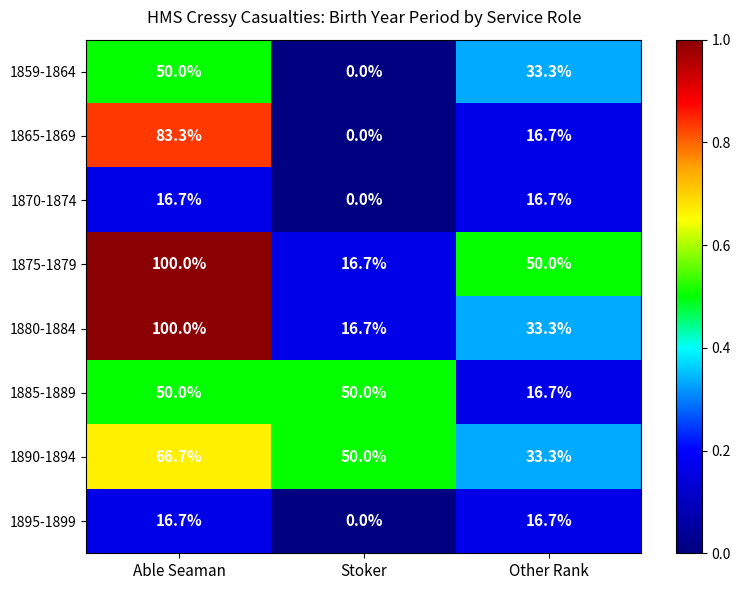

Reading right to left, what are all the values shown in this chart?

1859-1864: 33.3	0.0	50.0
1865-1869: 16.7	0.0	83.3
1870-1874: 16.7	0.0	16.7
1875-1879: 50.0	16.7	100.0
1880-1884: 33.3	16.7	100.0
1885-1889: 16.7	50.0	50.0
1890-1894: 33.3	50.0	66.7
1895-1899: 16.7	0.0	16.7